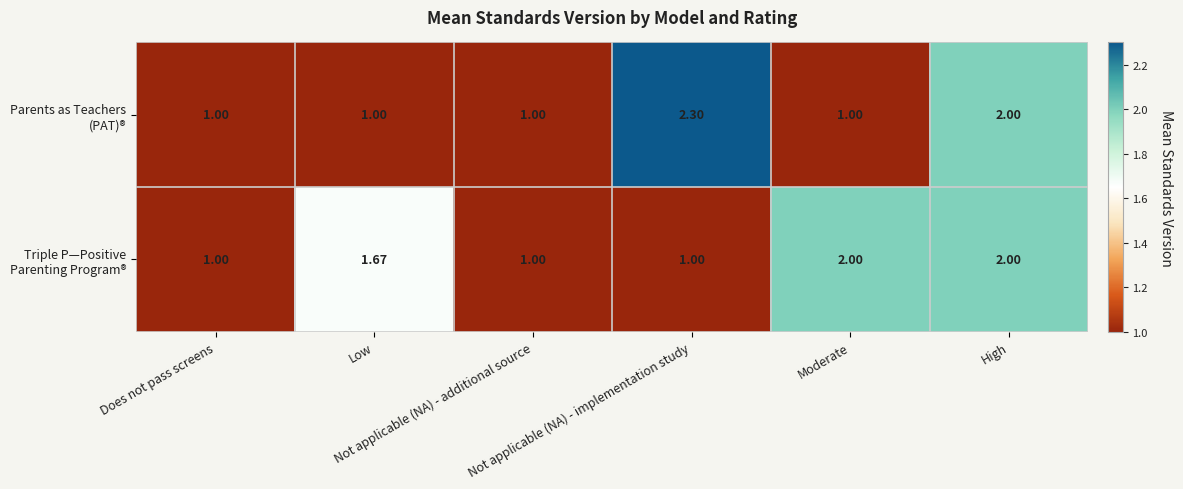

Rank the series by their average value, from highest to lowest.

Triple P—Positive Parenting Program®, Parents as Teachers (PAT)®